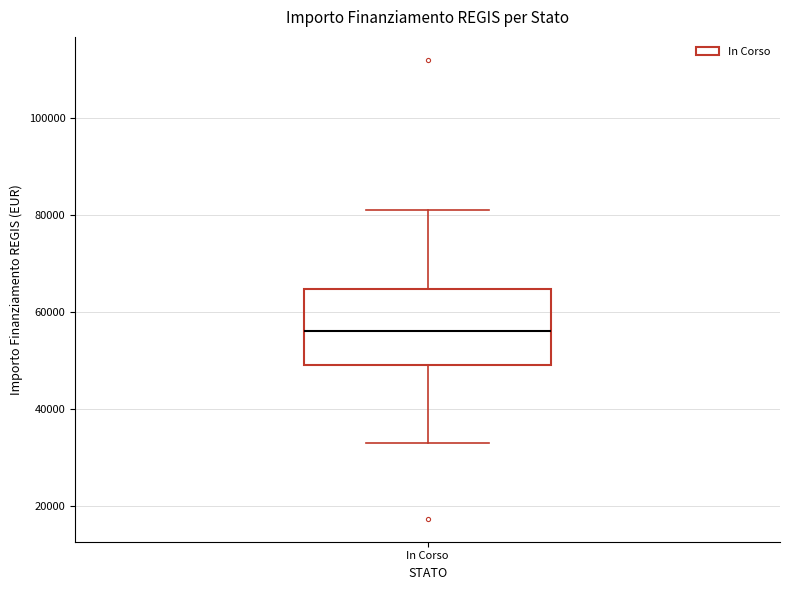

Where does the median line of the box for In Corso sit on the y-axis? The values are not printed on the chart, so give them approximately, as read against the axis.

56000